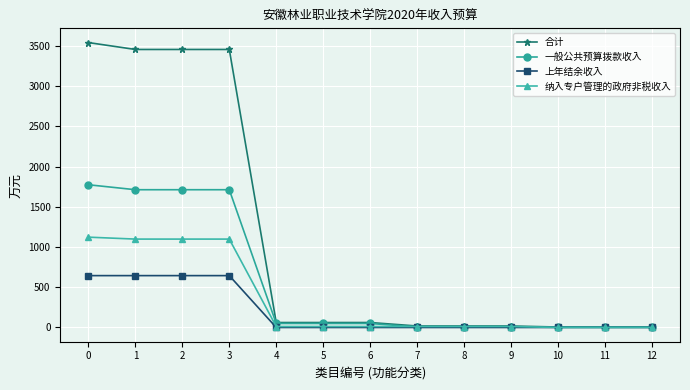

Is it true that 上年结余收入 equals 0.0 at 9?

True